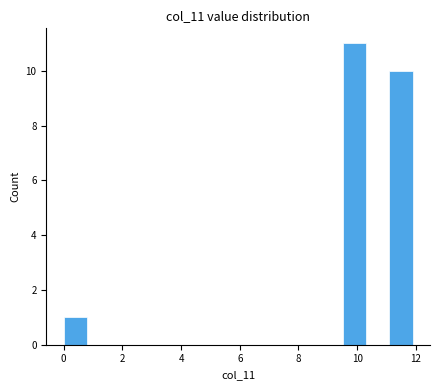

Read against the x-axis, roughly where is the centre of the tallest bar?

10.0